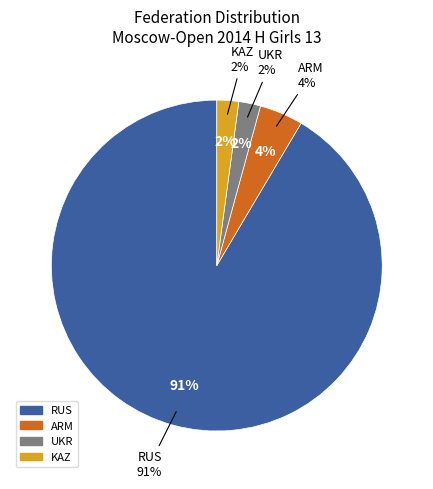

Is UKR the majority of the pie?

No